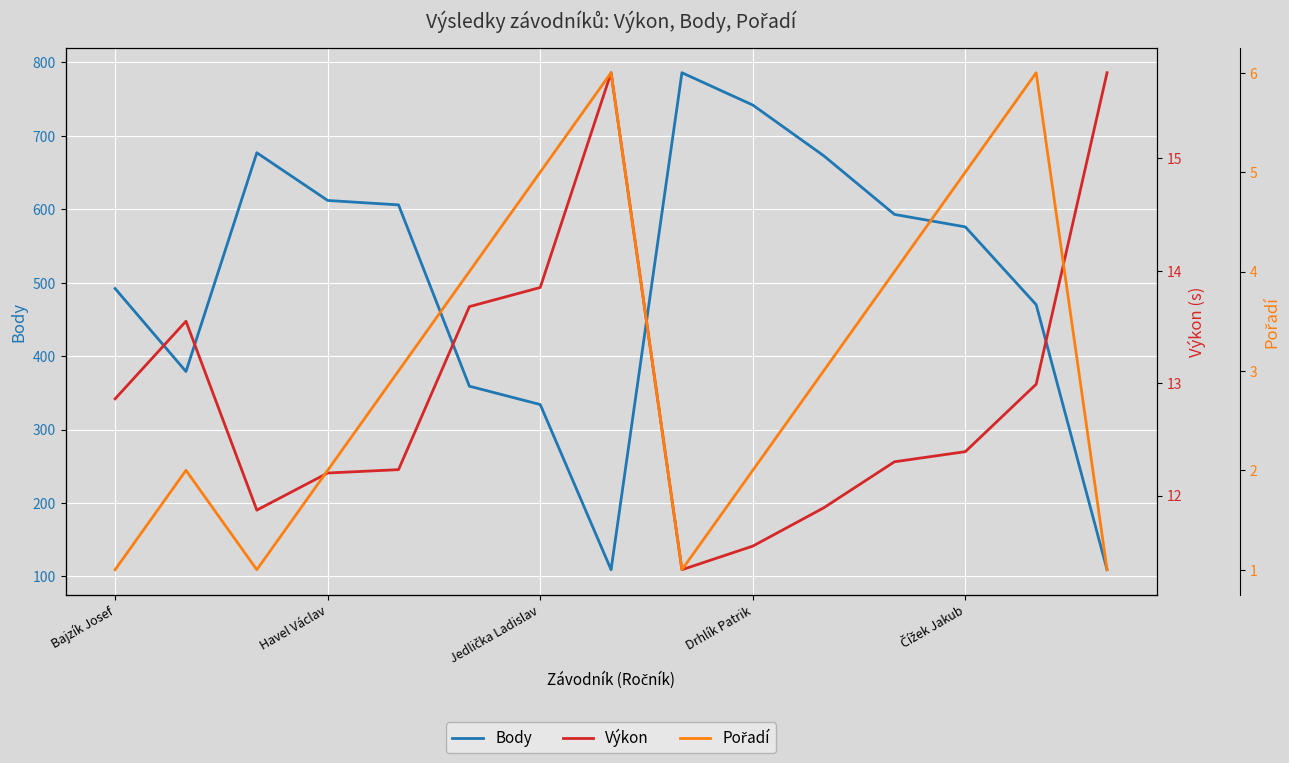

Is it true that Výkon equals 17.7 at 10?

False